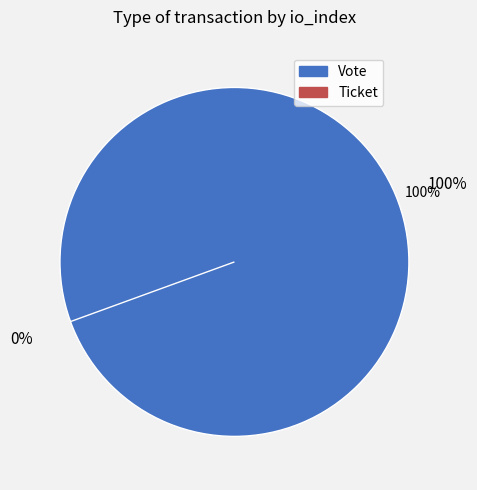

Which slice represents more than half of the pie?

Vote